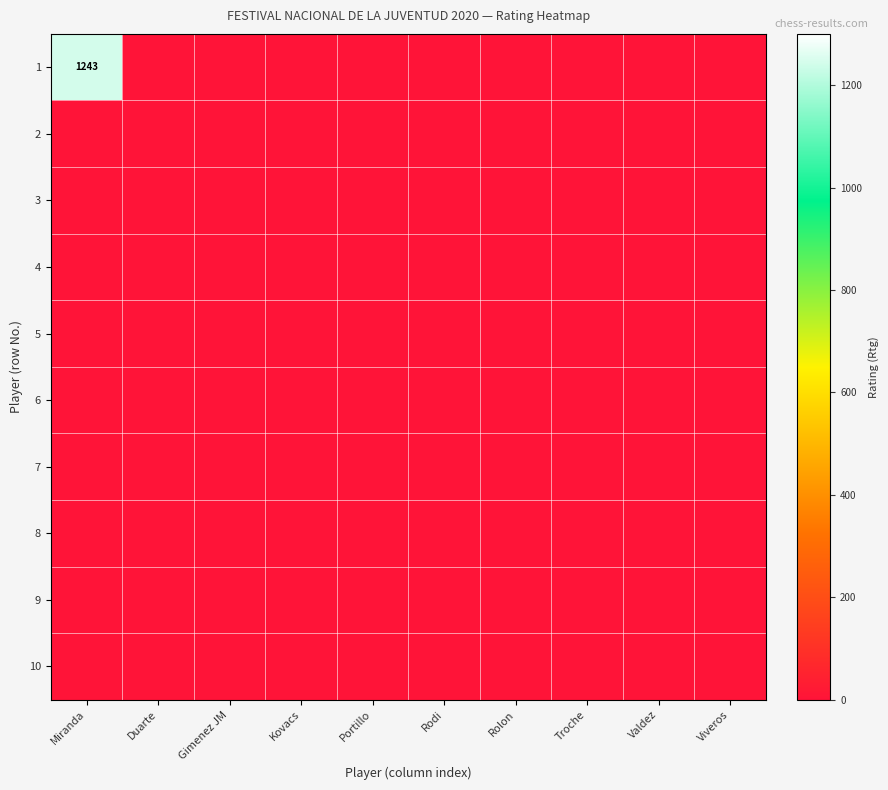

Between Valdez and Gimenez JM, which is larger?

Valdez